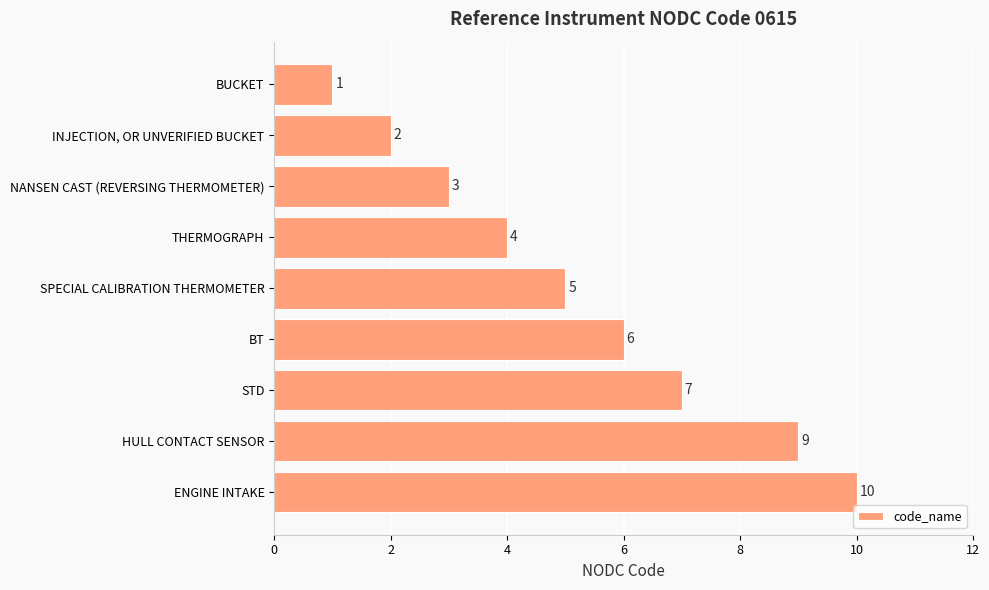

How many bars are there in total?

9